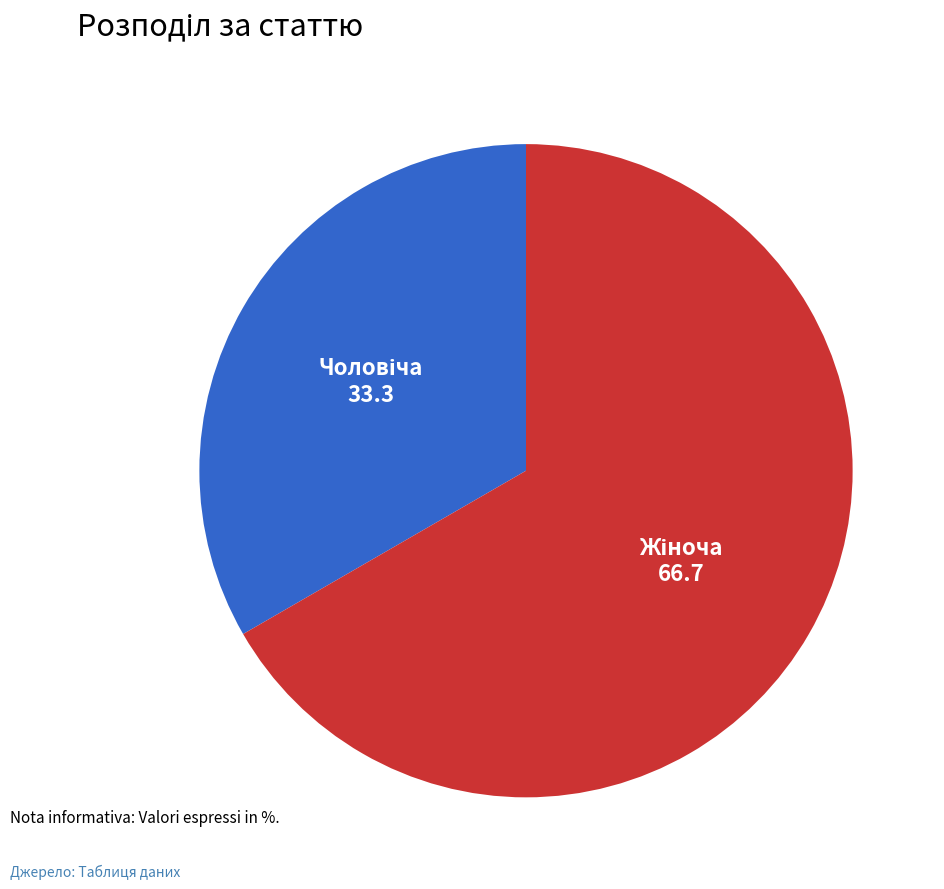

Is there a majority slice in this chart?

Yes